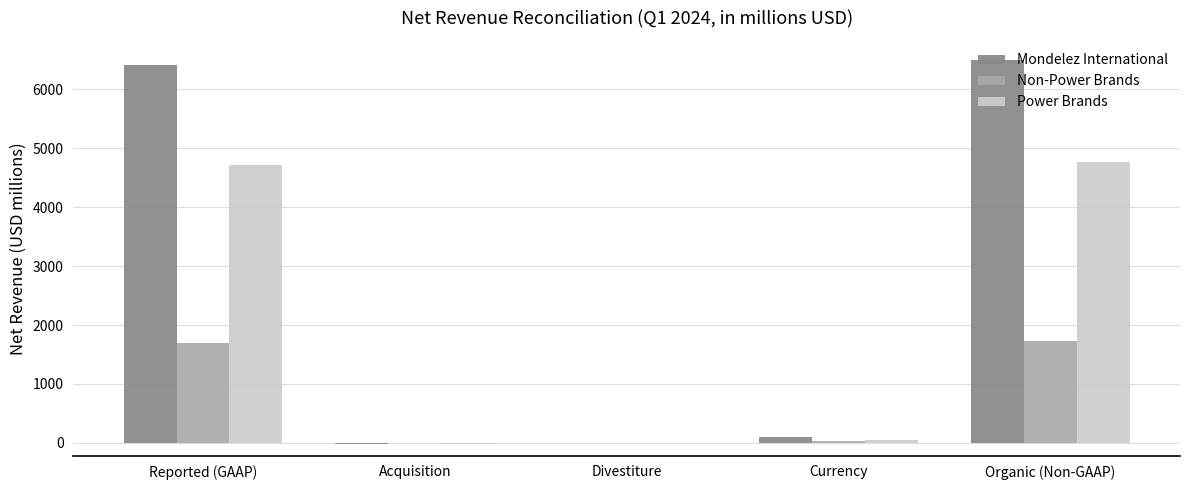

Does the chart contain stacked bars?

No